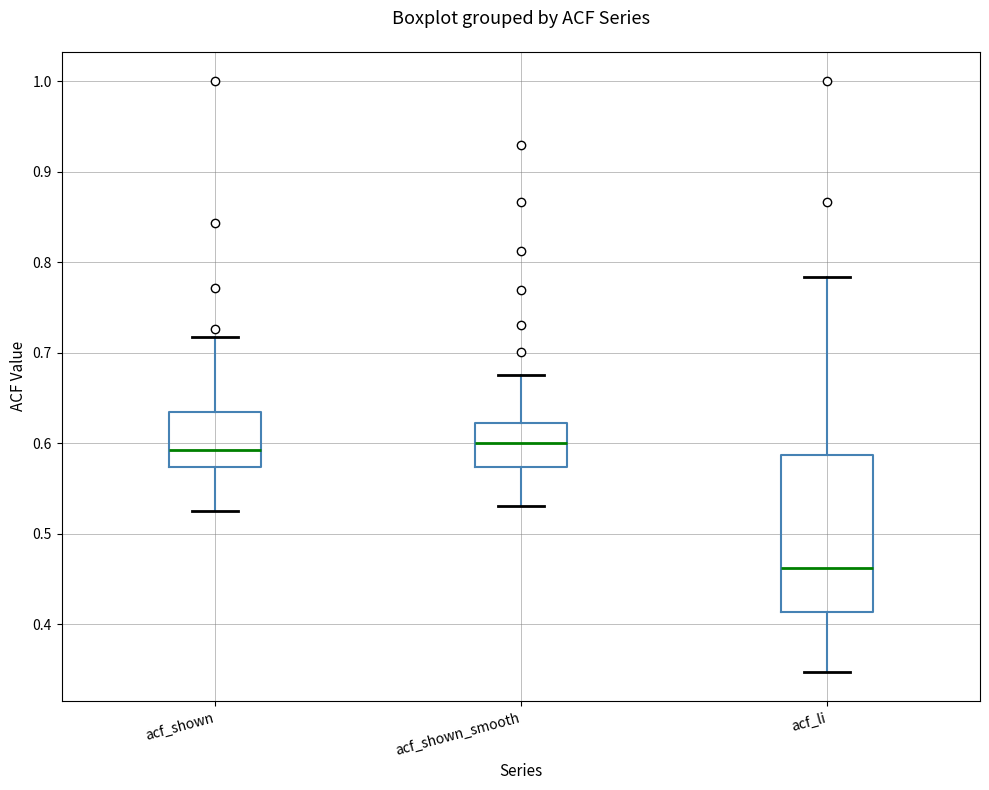

Reading left to right, transcribe this box plot: for each box, give where its median line is, the range the box spans, and where its two whiskers end, as read against the y-axis. The values are not printed on the chart, so give them approximately, as read against the axis.

acf_shown: median 0.59, box 0.57 to 0.63, whiskers 0.53 to 0.72
acf_shown_smooth: median 0.60, box 0.57 to 0.62, whiskers 0.53 to 0.68
acf_li: median 0.46, box 0.41 to 0.59, whiskers 0.35 to 0.78